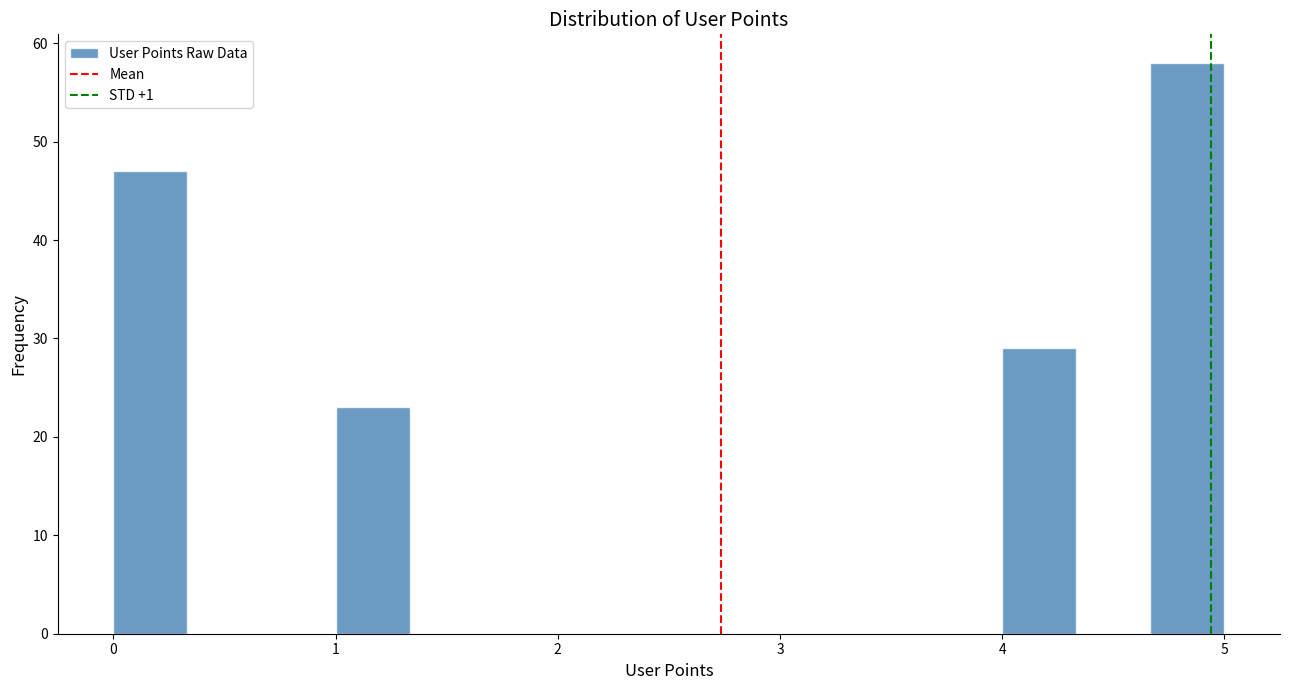

Read against the x-axis, roughly where is the centre of the tallest bar?

4.8